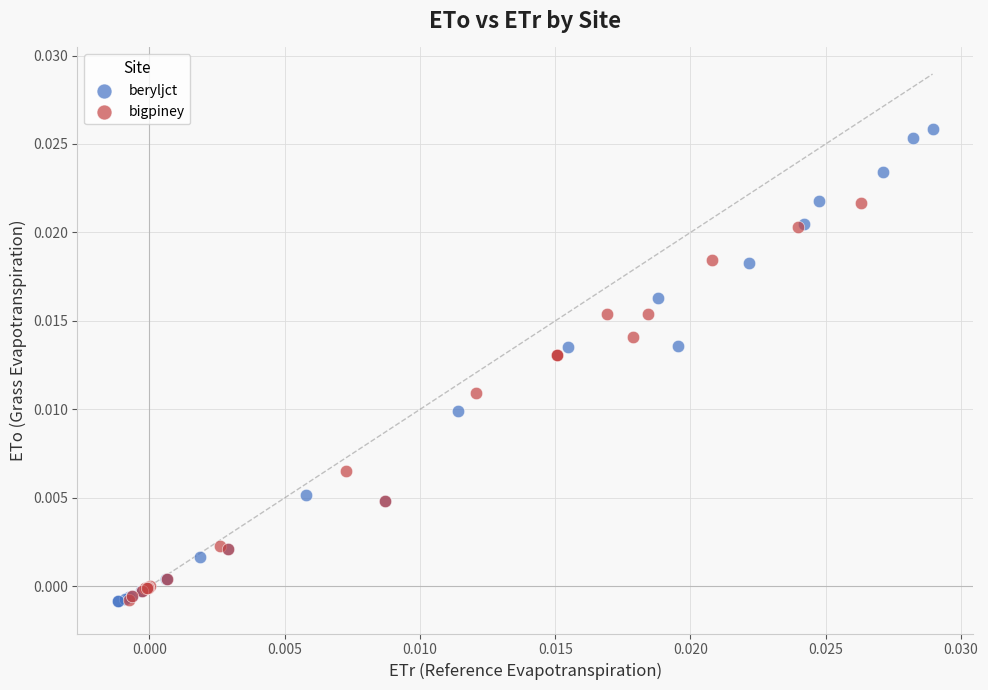

Which series has the widest spread of Y values?

beryljct